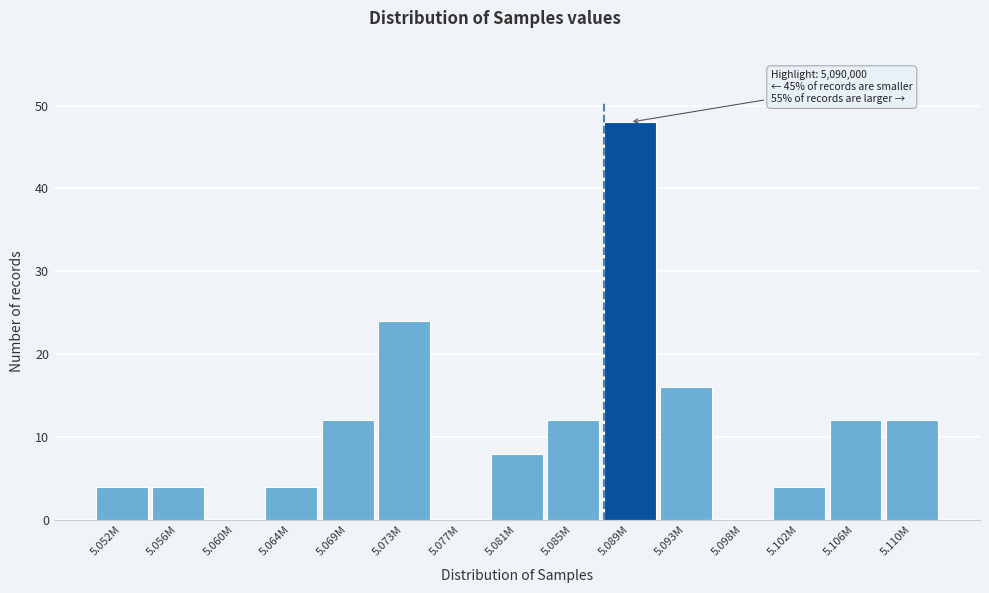

Reading left to right, what are all the values shown in this chart?

5.052M=4	5.056M=4	5.060M=0	5.064M=4	5.069M=12	5.073M=24	5.077M=0	5.081M=8	5.085M=12	5.089M=48	5.093M=16	5.098M=0	5.102M=4	5.106M=12	5.110M=12